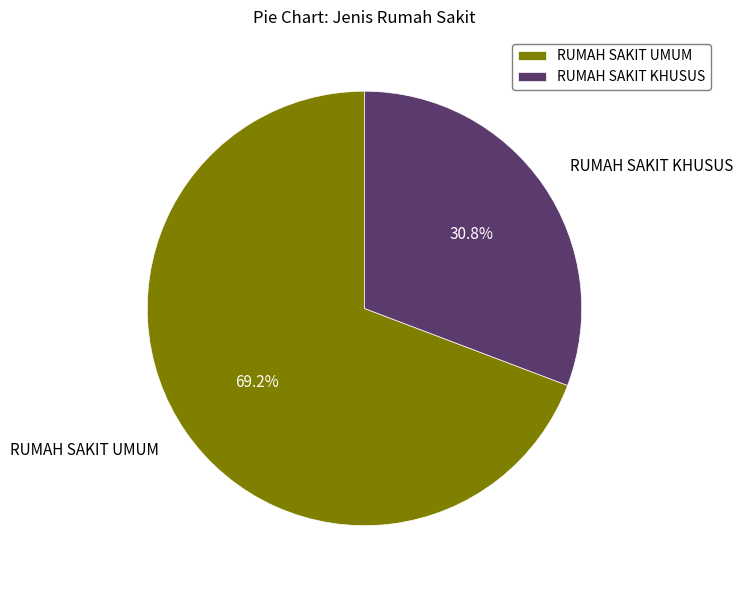

To the nearest percent, what is the combined percentage of RUMAH SAKIT KHUSUS and RUMAH SAKIT UMUM?

100%